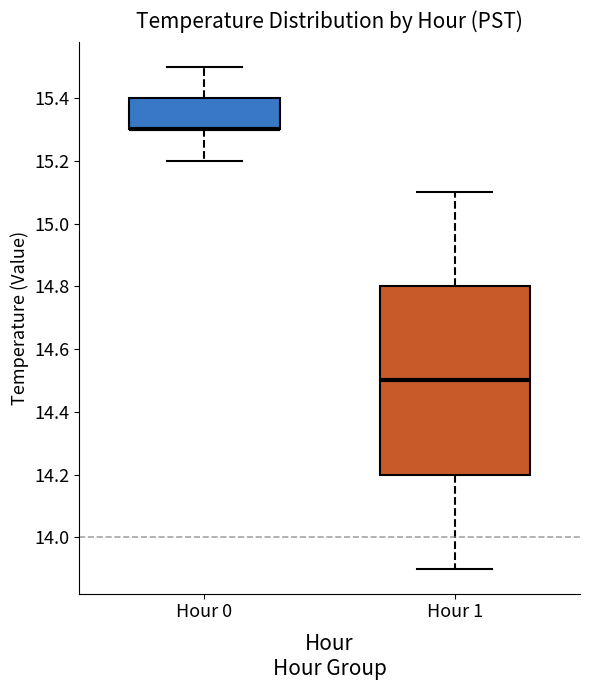

Where is the lower edge of the box for Hour 1 on the y-axis? The values are not printed on the chart, so give them approximately, as read against the axis.

14.2